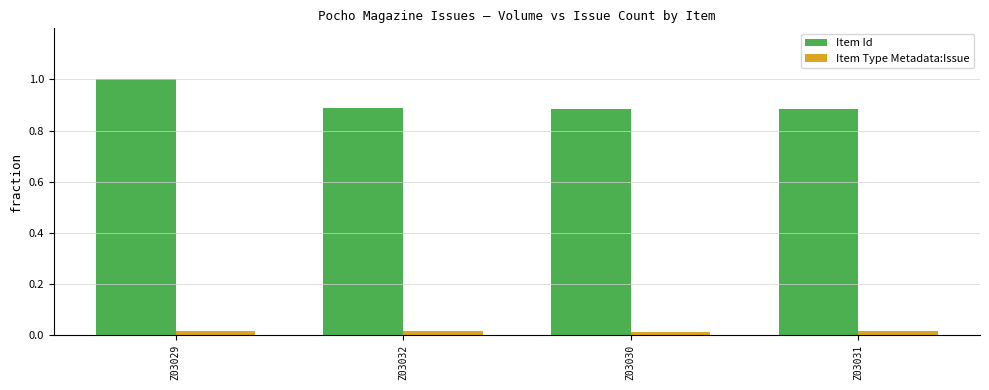

List the series in order of their peak value, highest first.

Item Id, Item Type Metadata:Issue